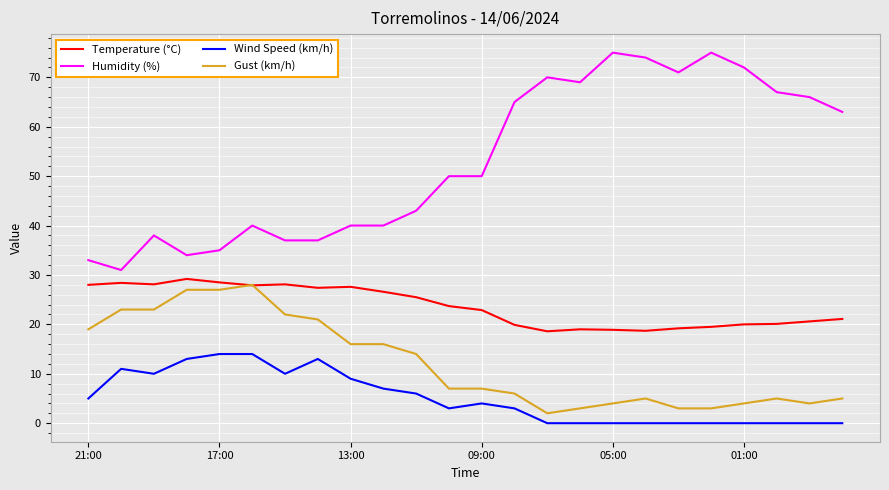

True or false: Humidity (%) and Temperature (°C) intersect in this chart.

False